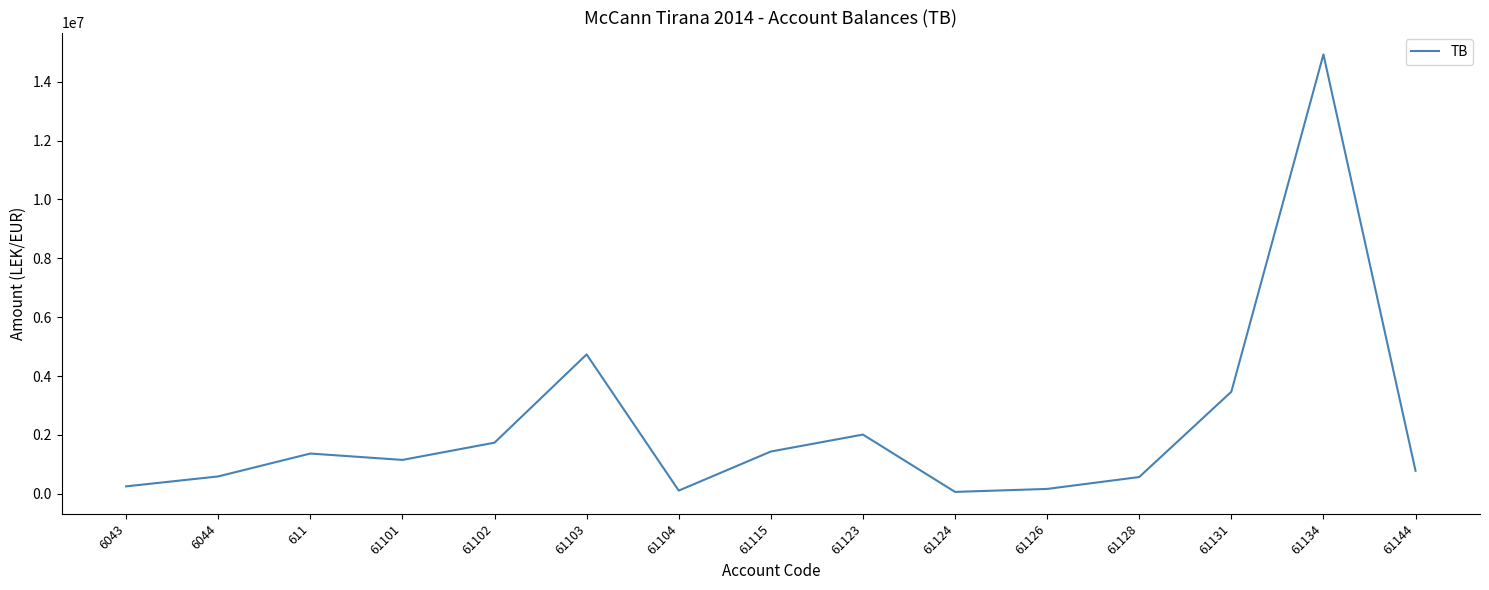

True or false: the data has more than 1 interior local peaks.

True